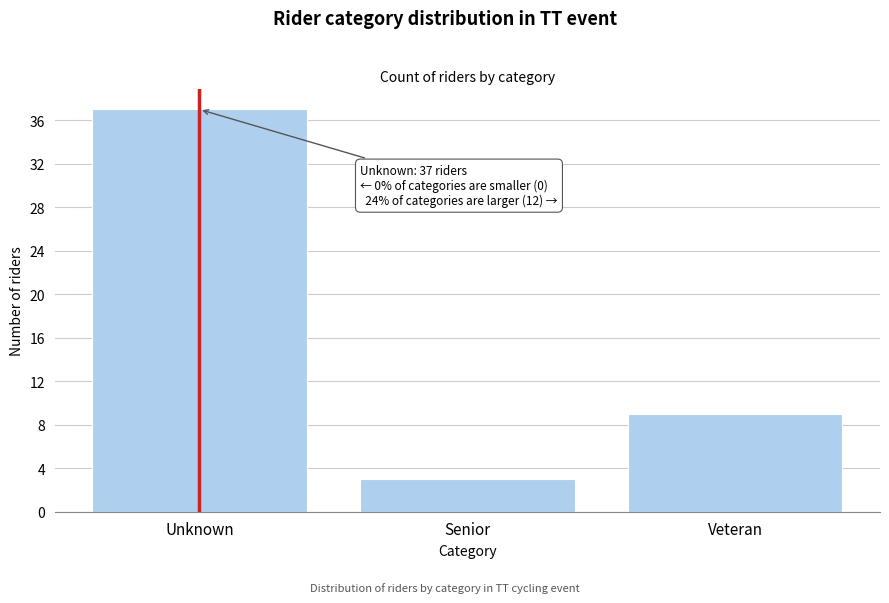

Reading left to right, what are all the values shown in this chart?

Unknown=37	Senior=3	Veteran=9